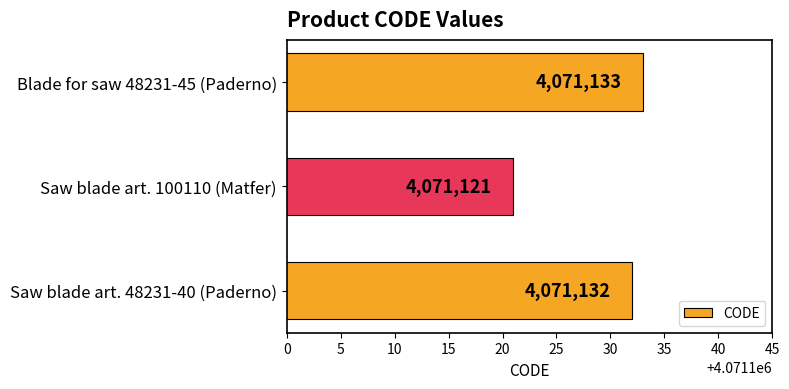

How many values are below 4071132?

1